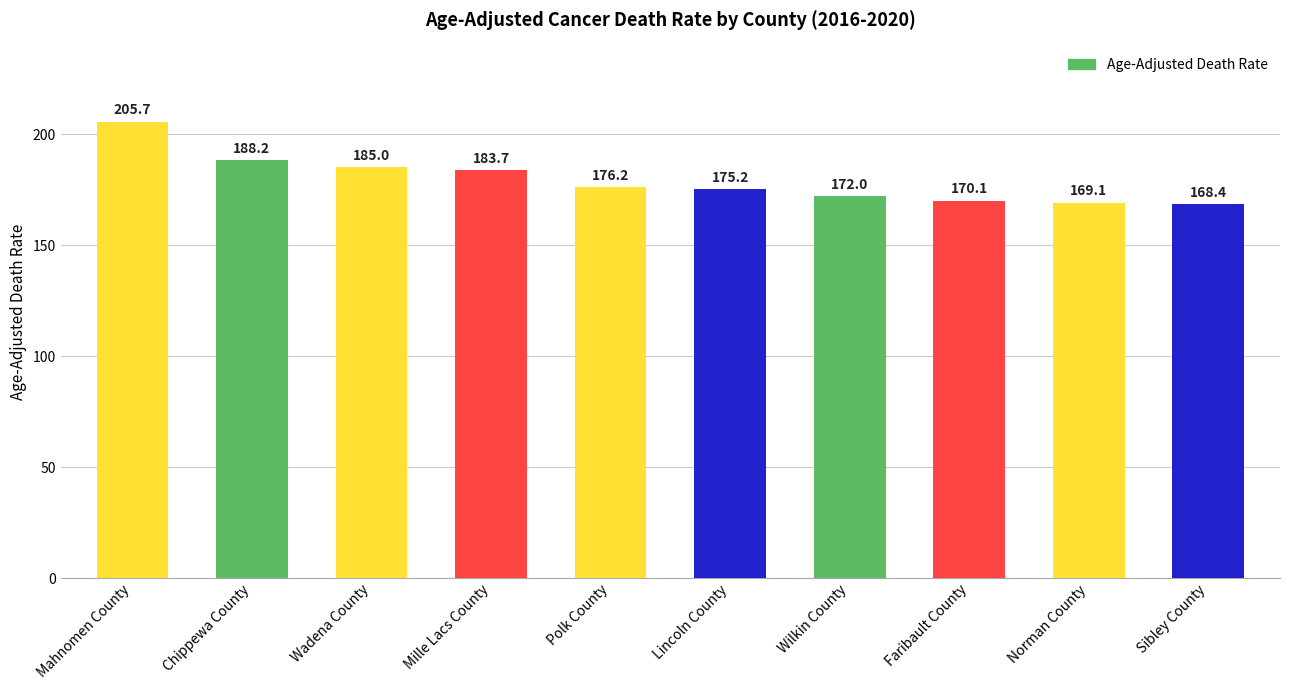

What is the label of the 9th bar from the right?

Chippewa County